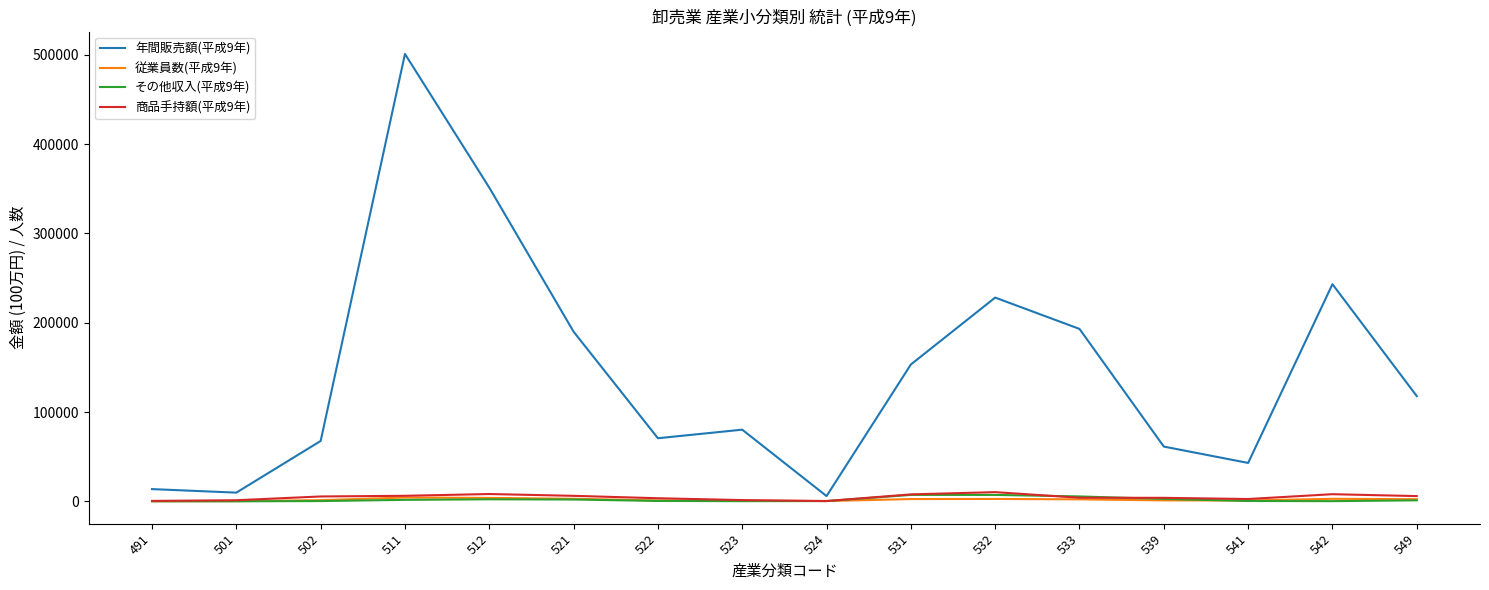

What is the difference between the maximum and minimum values in the 商品手持額(平成9年) series?

9960